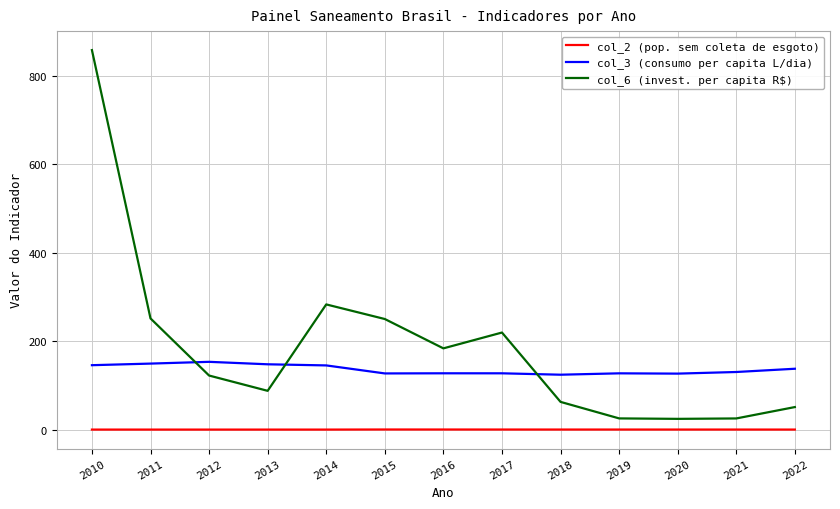

True or false: col_2 (pop. sem coleta de esgoto) and col_6 (invest. per capita R$) intersect in this chart.

False